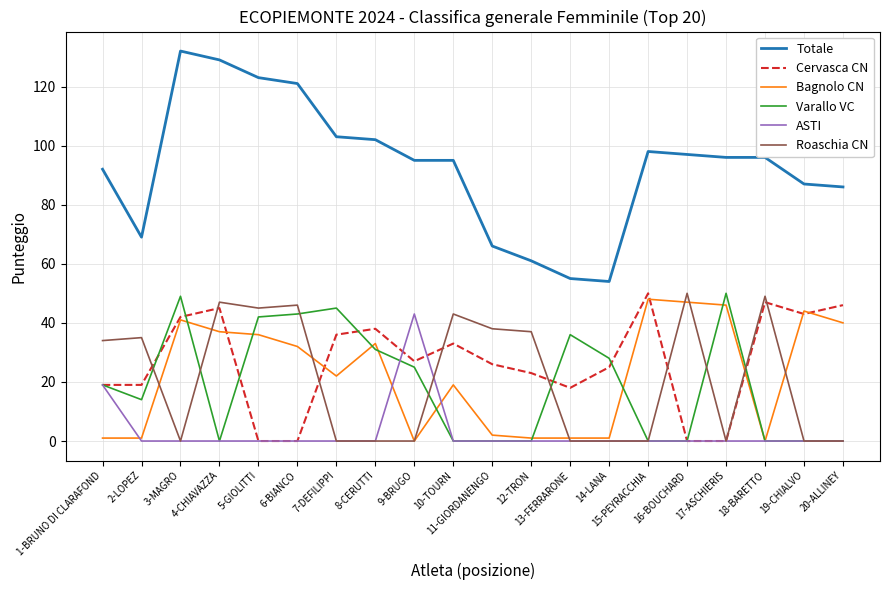

What position from the left is 1-BRUNO DI CLARAFOND?

1